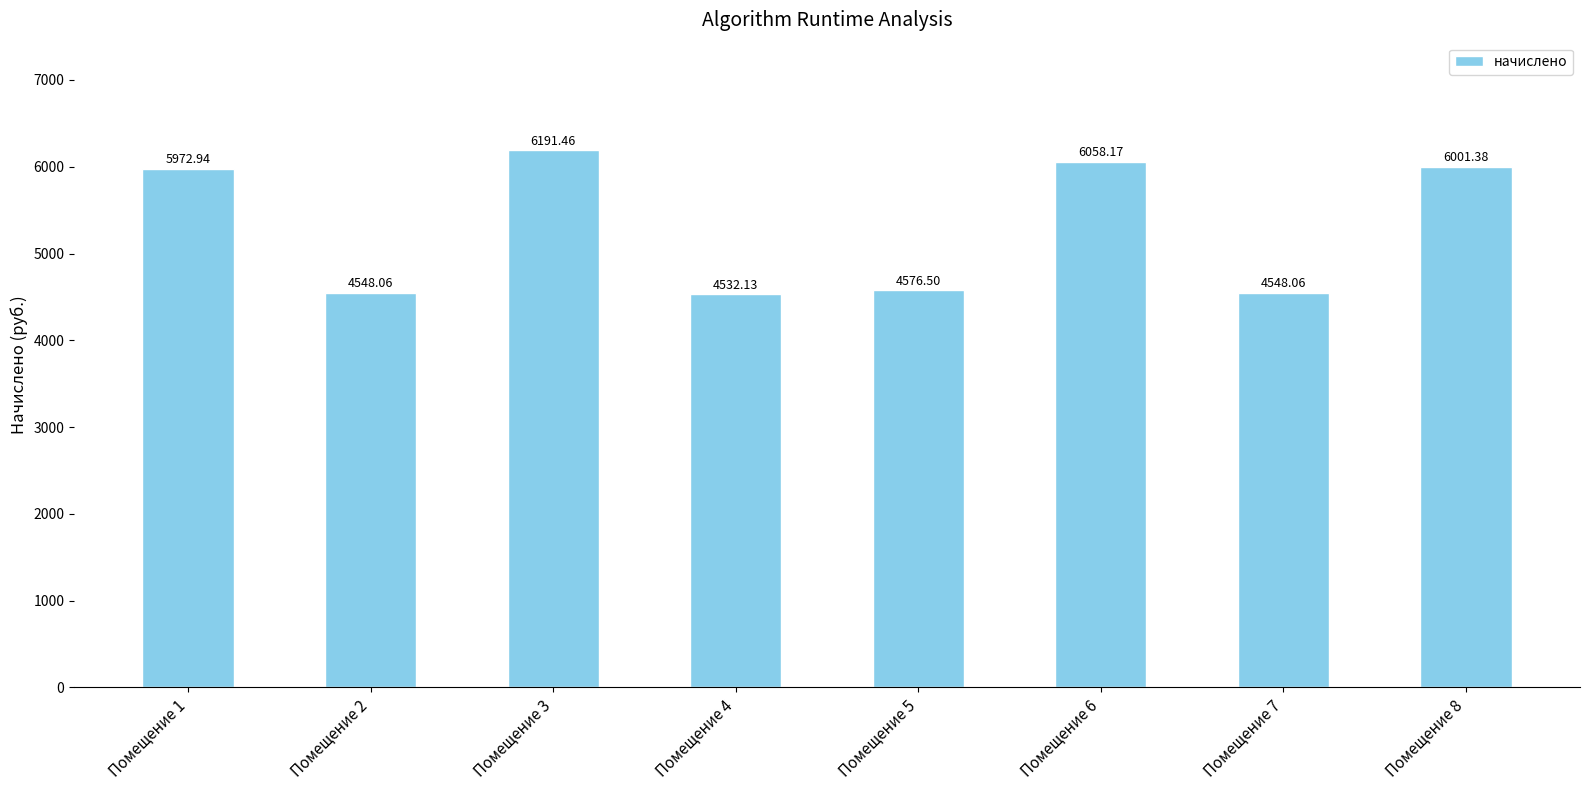

Does the chart contain stacked bars?

No